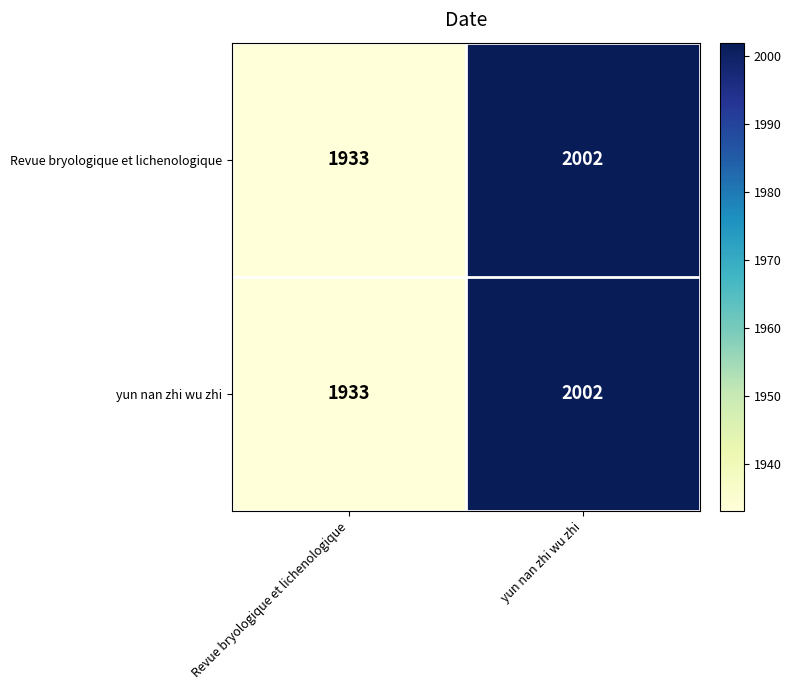

Is the value of Revue bryologique et lichenologique at Revue bryologique et lichenologique greater than the value of yun nan zhi wu zhi at yun nan zhi wu zhi?

No